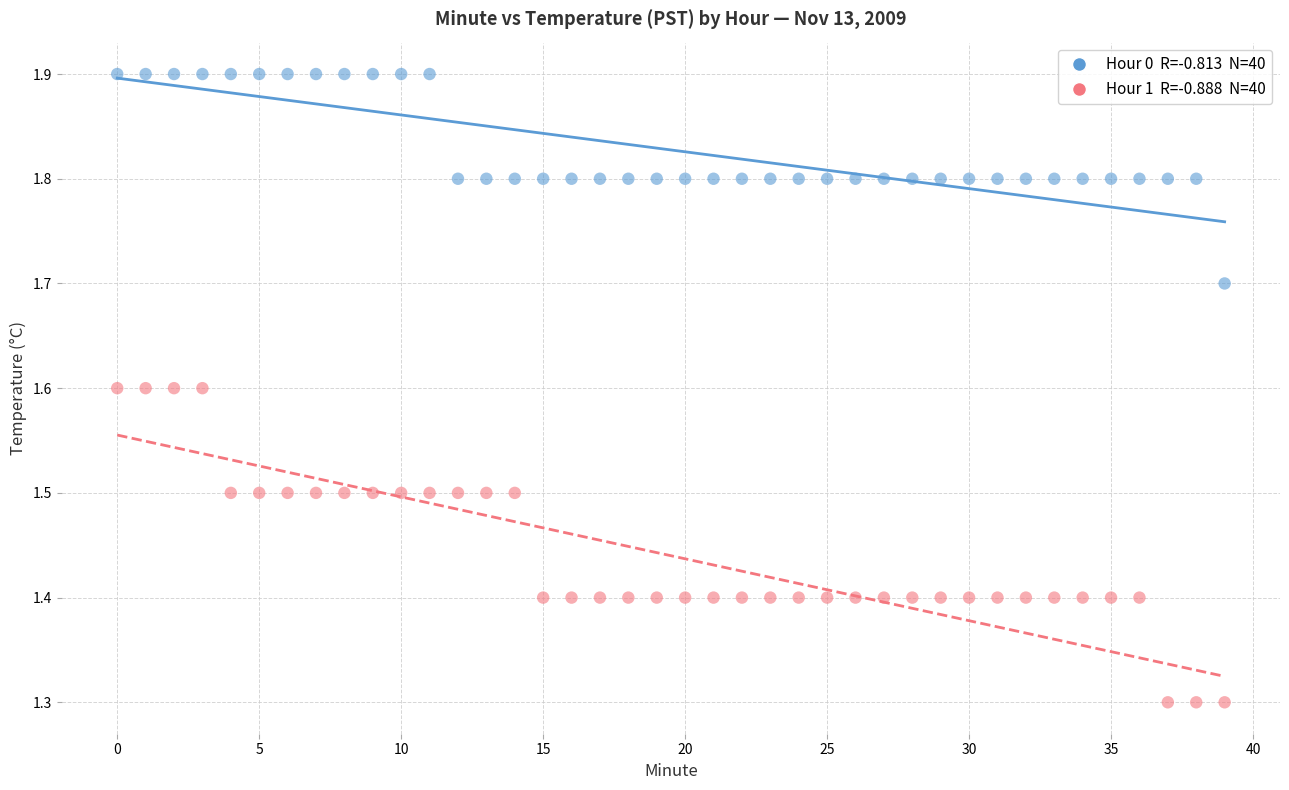

Across all data points, what is the range of Y values (max minus min)?

0.6